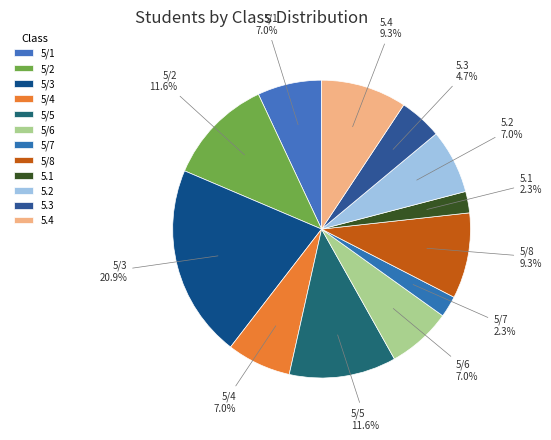

What is the change in value from 5/8 to 5.3?

-2